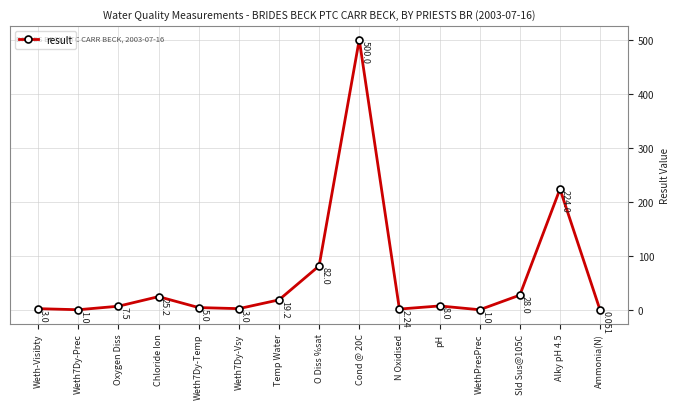

Does the chart have visible grid lines?

Yes